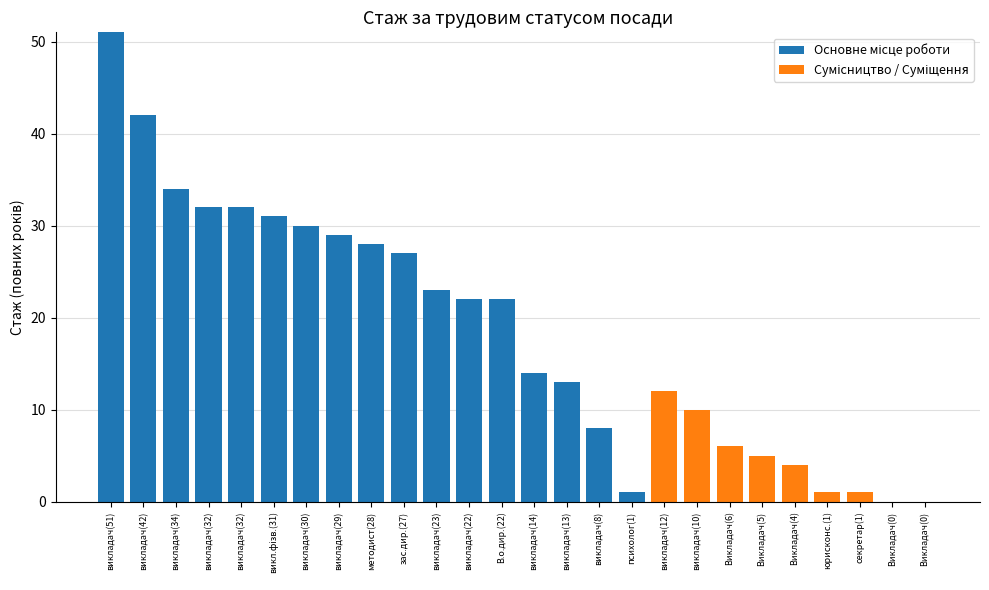

At which label is Сумісництво / Суміщення closest to 6?

Викладач(6)